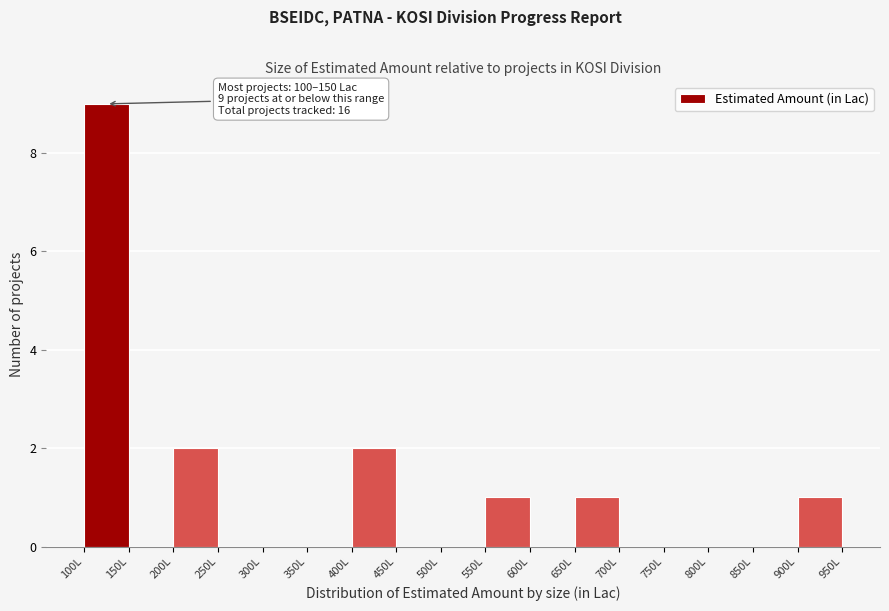

Over which range of the x-axis is the bar tallest?

100 to 150